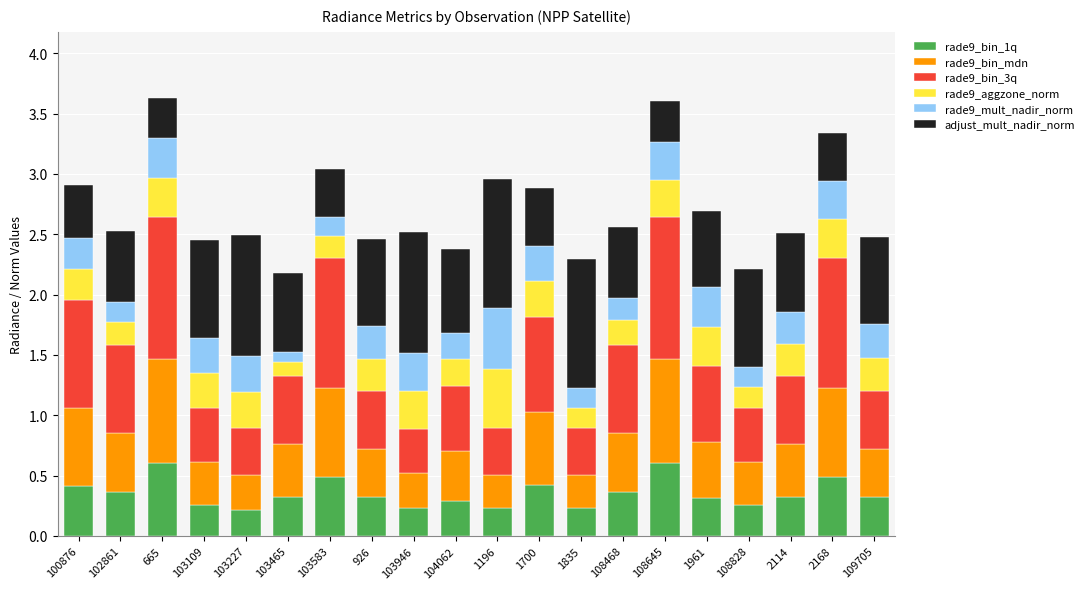

Does the chart contain stacked bars?

Yes